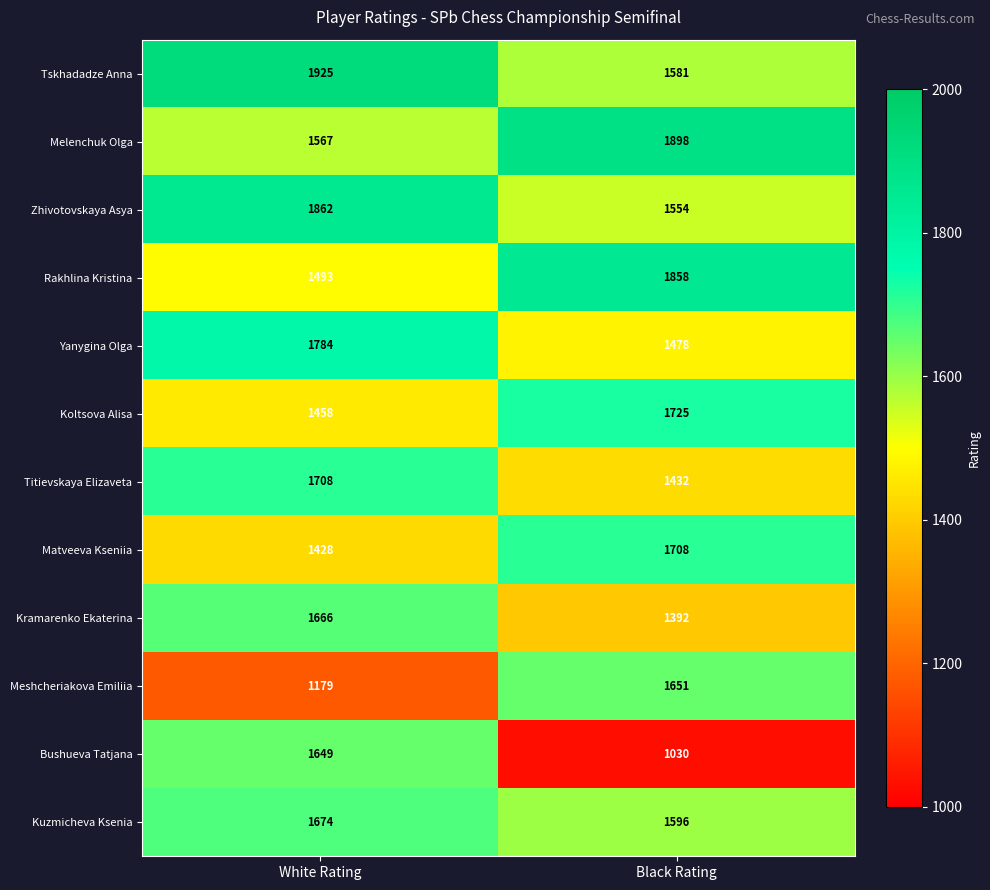

Is it true that Melenchuk Olga equals 2829 at Black Rating?

False